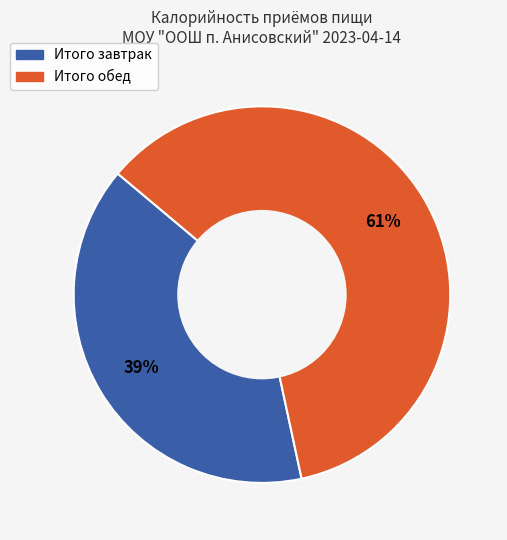

To the nearest percent, what percentage of the pie is Итого обед?

61%